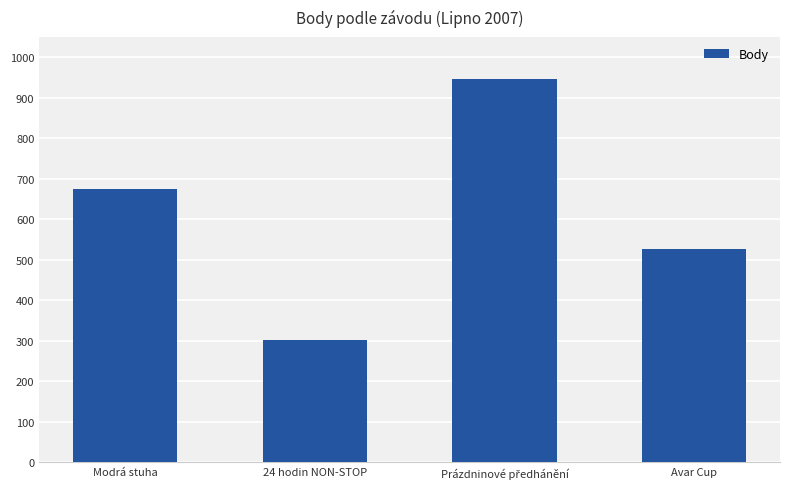

What is the difference between the maximum and minimum values?

643